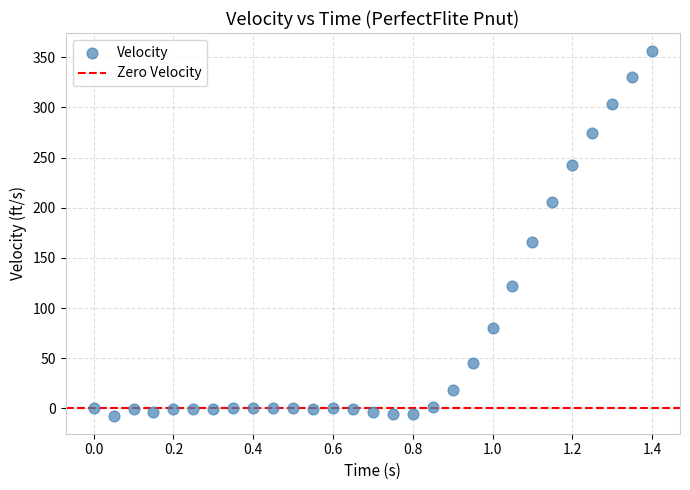

What is the range of Y values (max minus min)?

363